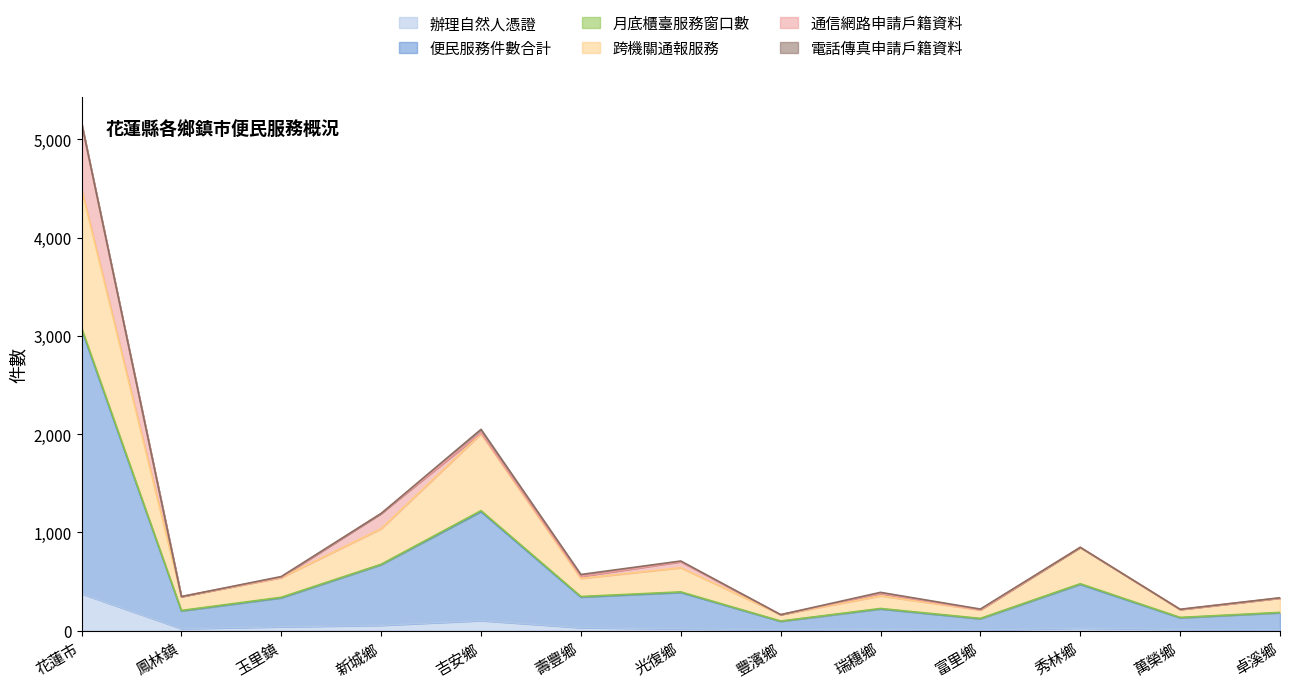

What is the highest value of the 辦理自然人憑證 series?

376